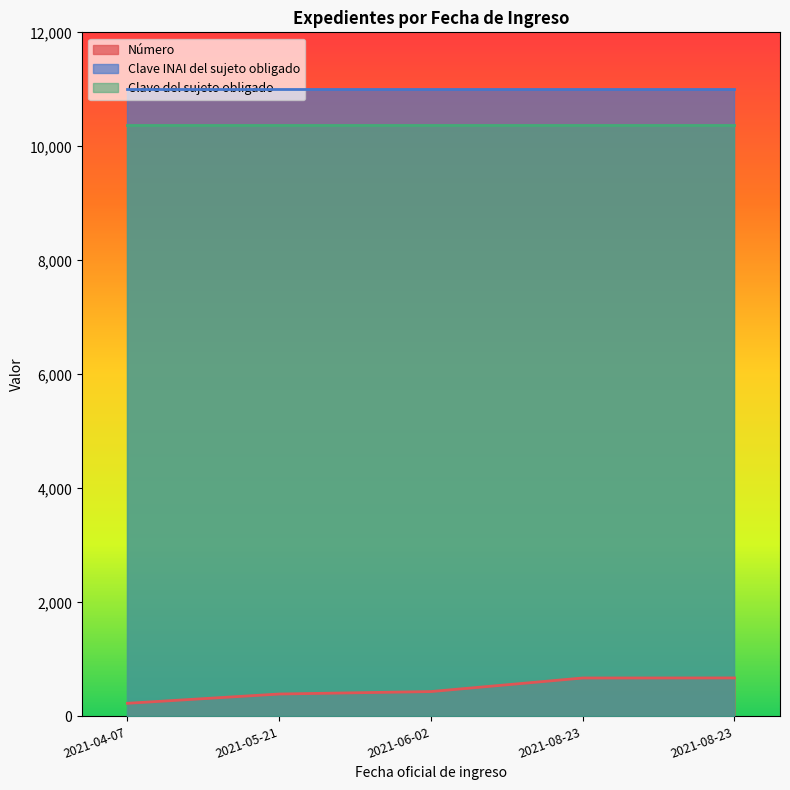

Where is Clave del sujeto obligado nearest to the value 10380?

2021-04-07